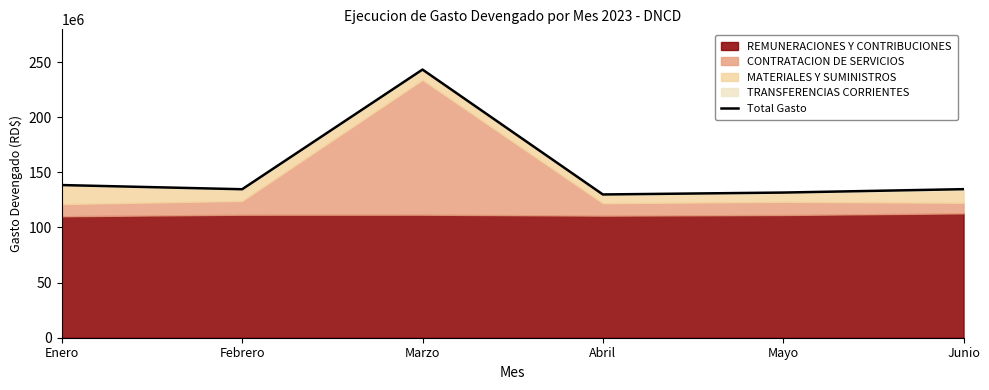

Which label corresponds to the smallest value in the chart?

Abril